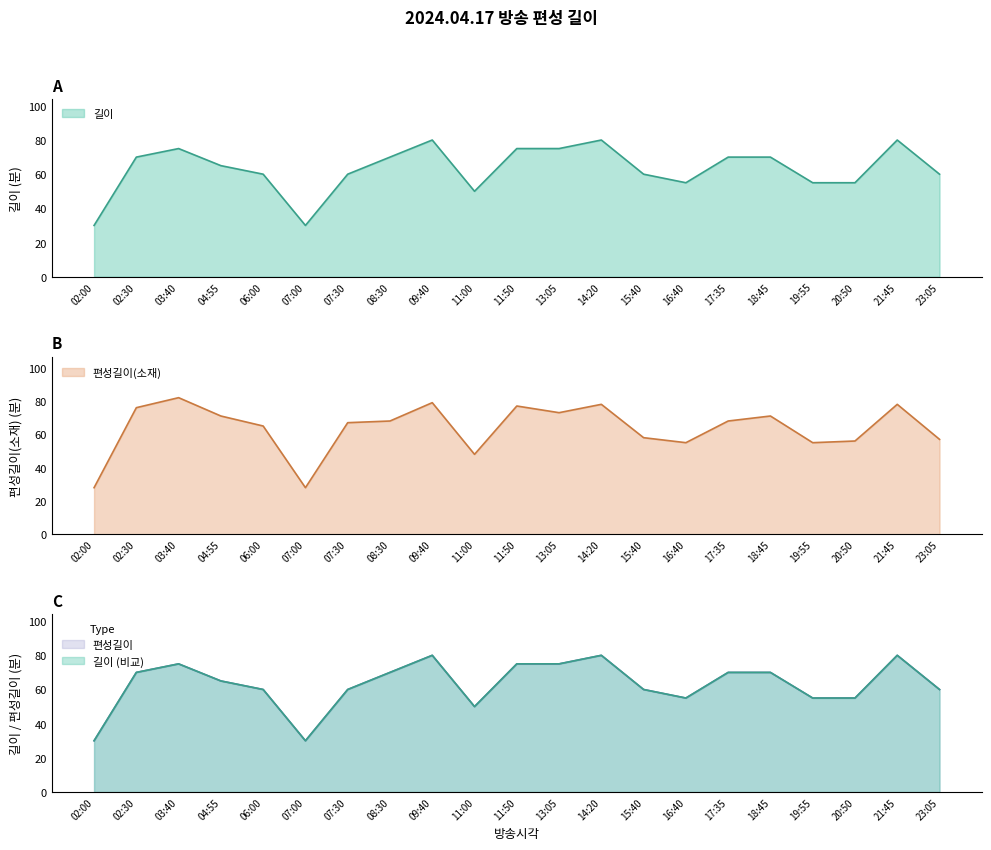

What is the highest value of the 길이 series?

80